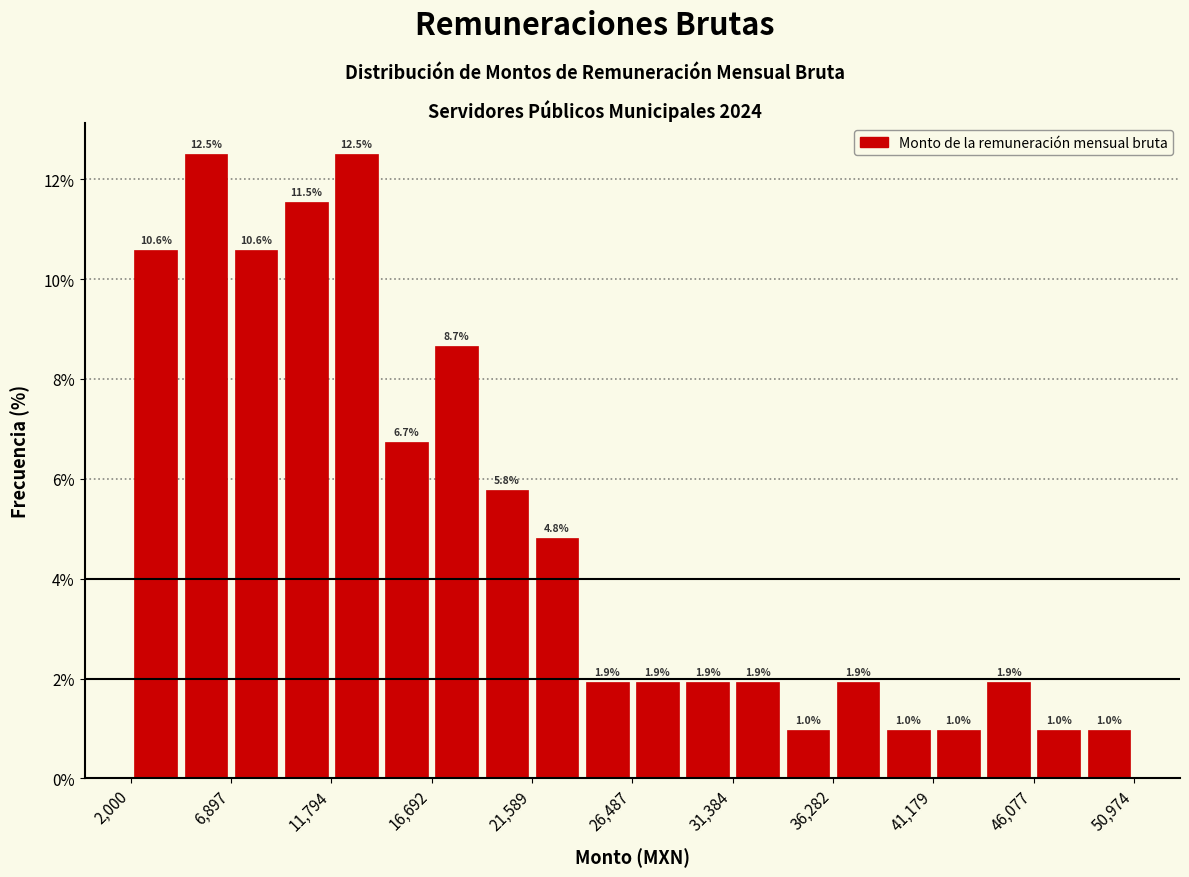

Reading left to right, transcribe this chart: for each bar, give the range it covers on the x-axis and its height. The bar edges are not printed on the chart, so give them approximately, as read against the axis.

2000 to 4500: 10.6
4500 to 7000: 12.5
7000 to 9500: 10.6
9500 to 12000: 11.5
12000 to 14000: 12.5
14000 to 16500: 6.7
16500 to 19000: 8.7
19000 to 21500: 5.8
21500 to 24000: 4.8
24000 to 26500: 1.9
26500 to 29000: 1.9
29000 to 31500: 1.9
31500 to 34000: 1.9
34000 to 36500: 1.0
36500 to 38500: 1.9
38500 to 41000: 1.0
41000 to 43500: 1.0
43500 to 46000: 1.9
46000 to 48500: 1.0
48500 to 51000: 1.0